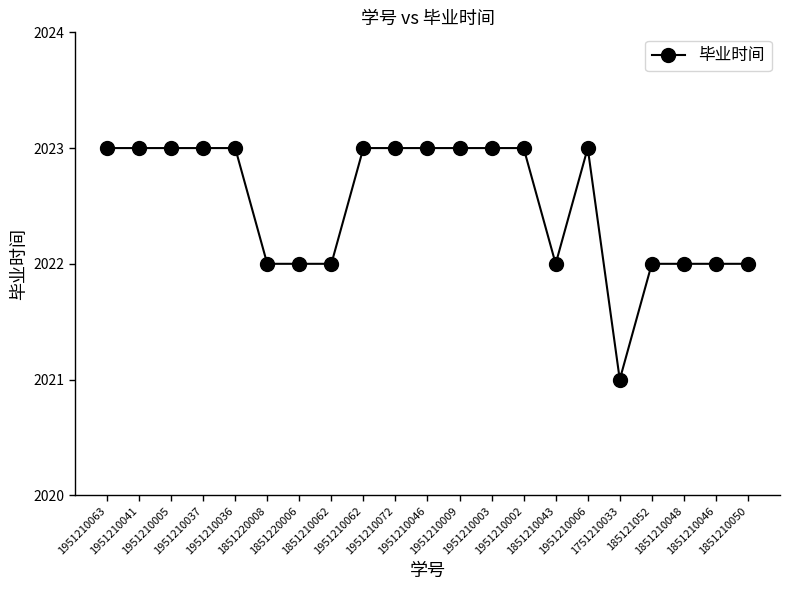

Reading left to right, transcribe all the data shown in this chart.

2023	2023	2023	2023	2023	2022	2022	2022	2023	2023	2023	2023	2023	2023	2022	2023	2021	2022	2022	2022	2022